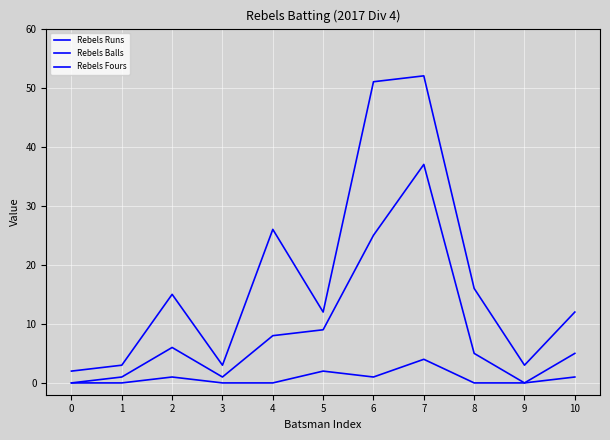

At how many categories does at least one series exceed 13?

5